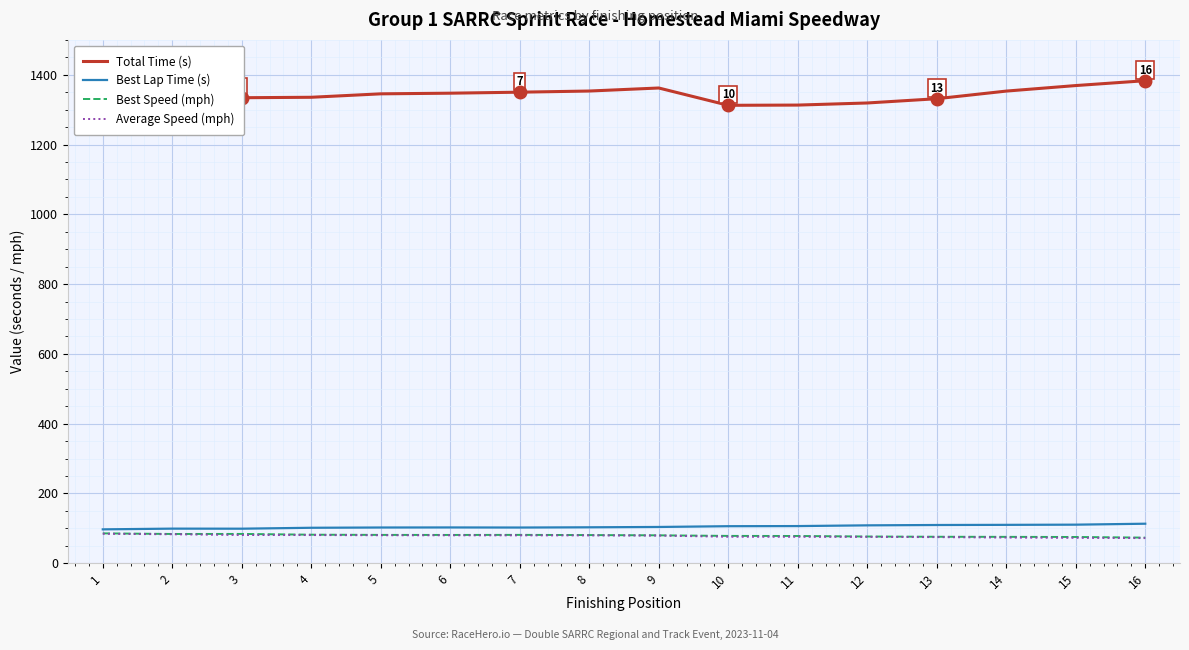

What is the total value across all series at 10?

1572.3